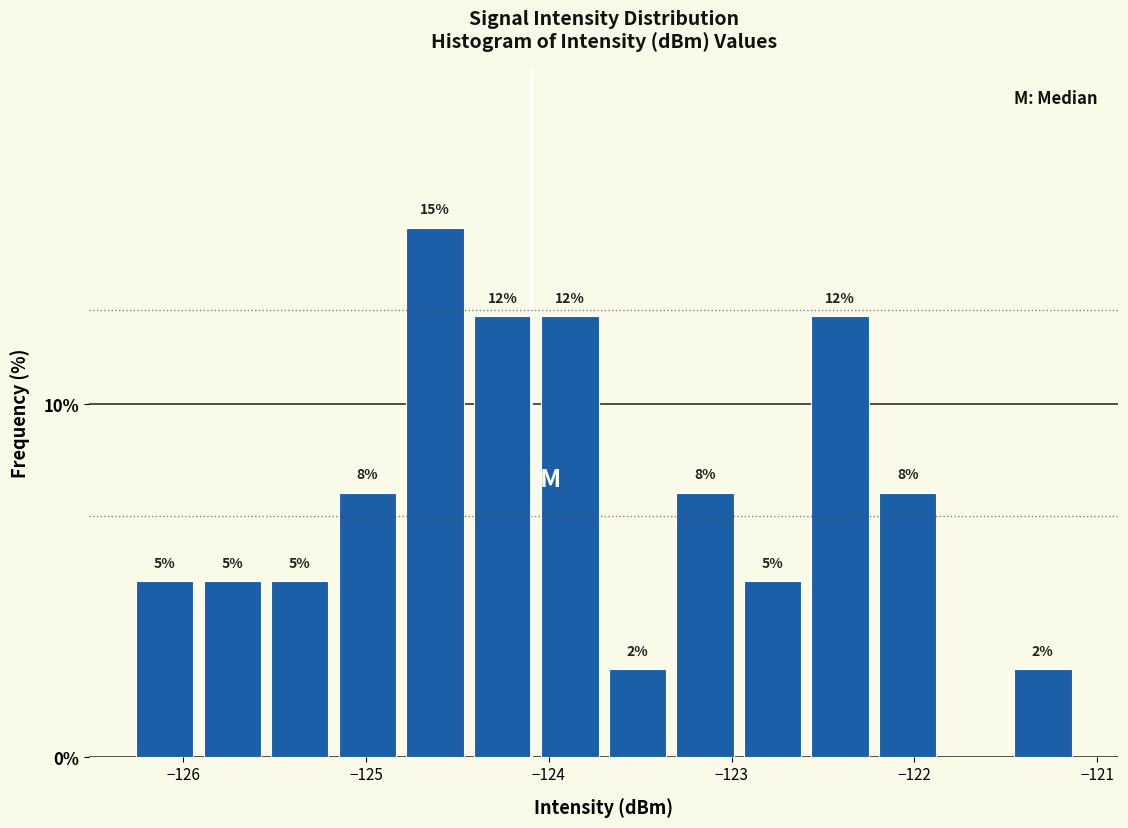

Read against the x-axis, roughly where is the centre of the tallest bar?

-124.6